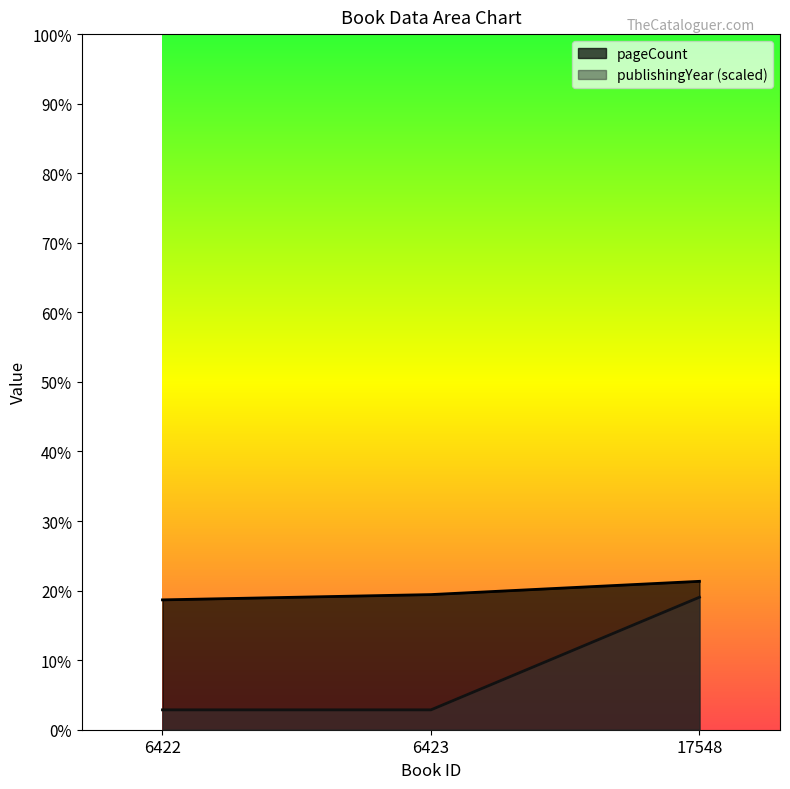

What are all the series names shown in the legend?

pageCount, publishingYear (scaled)